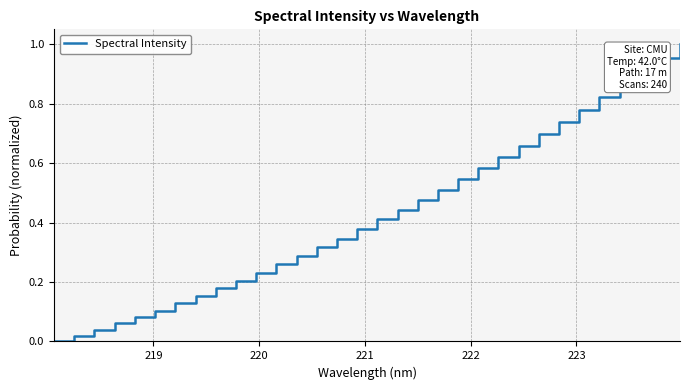

How many lines are shown in the chart?

1